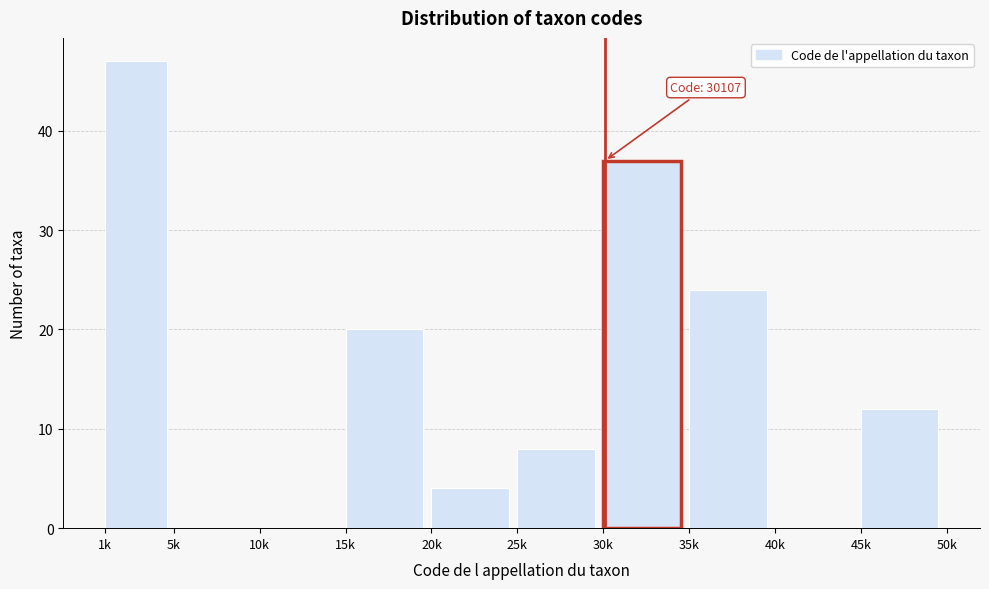

Reading left to right, what are all the values shown in this chart?

1k=47	5k=0	10k=0	15k=20	20k=4	25k=8	30k=37	35k=24	40k=0	45k=12